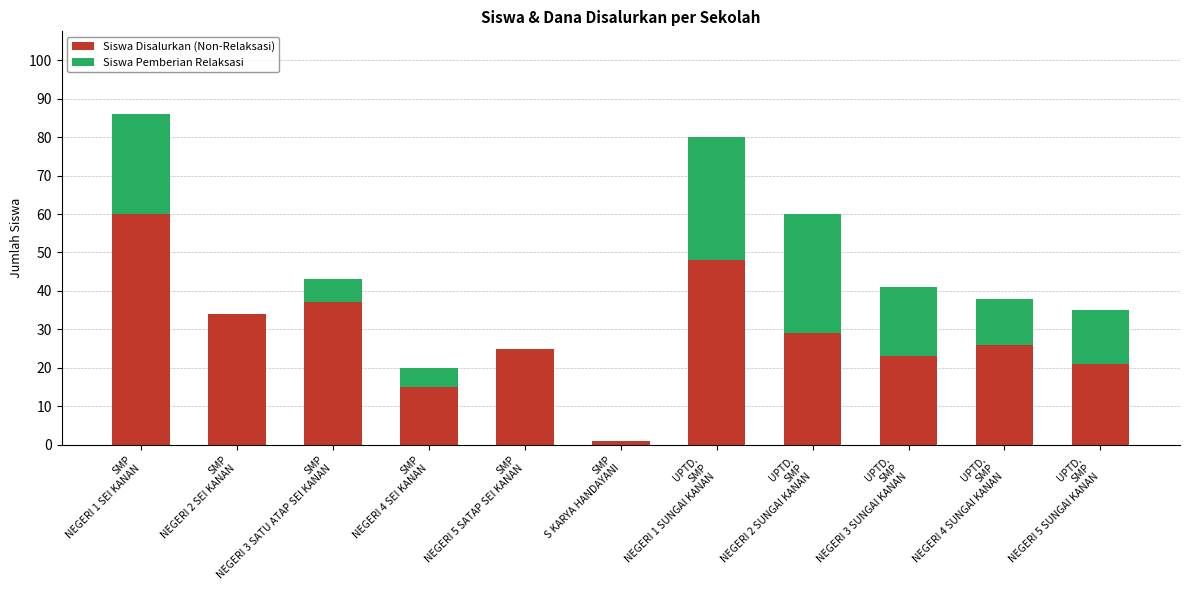

What is the sum of all Siswa Disalurkan (Non-Relaksasi) values?

319